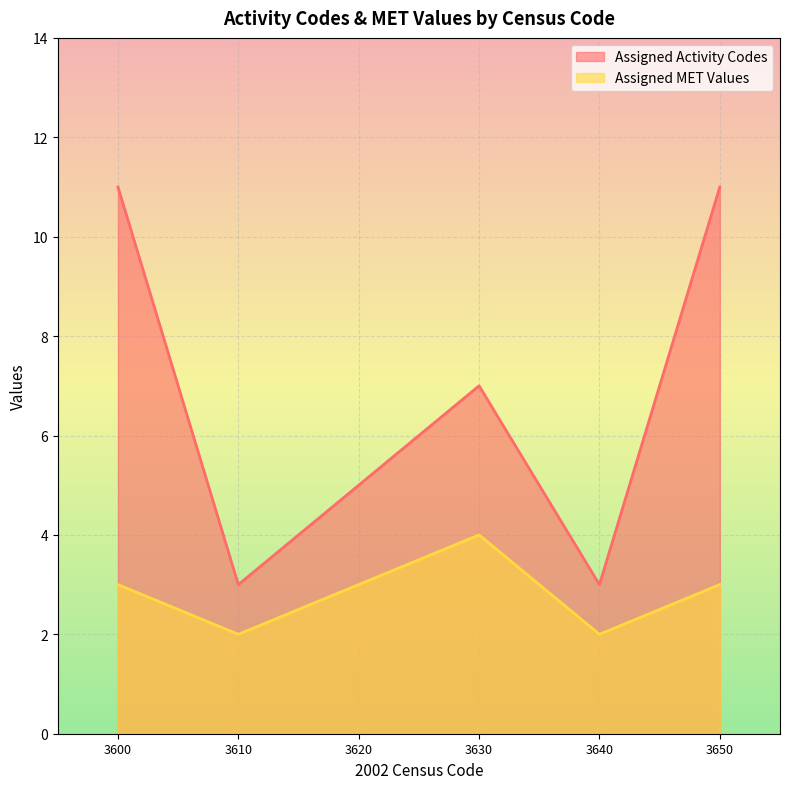

Rank the series by their maximum value, from lowest to highest.

Assigned MET Values, Assigned Activity Codes